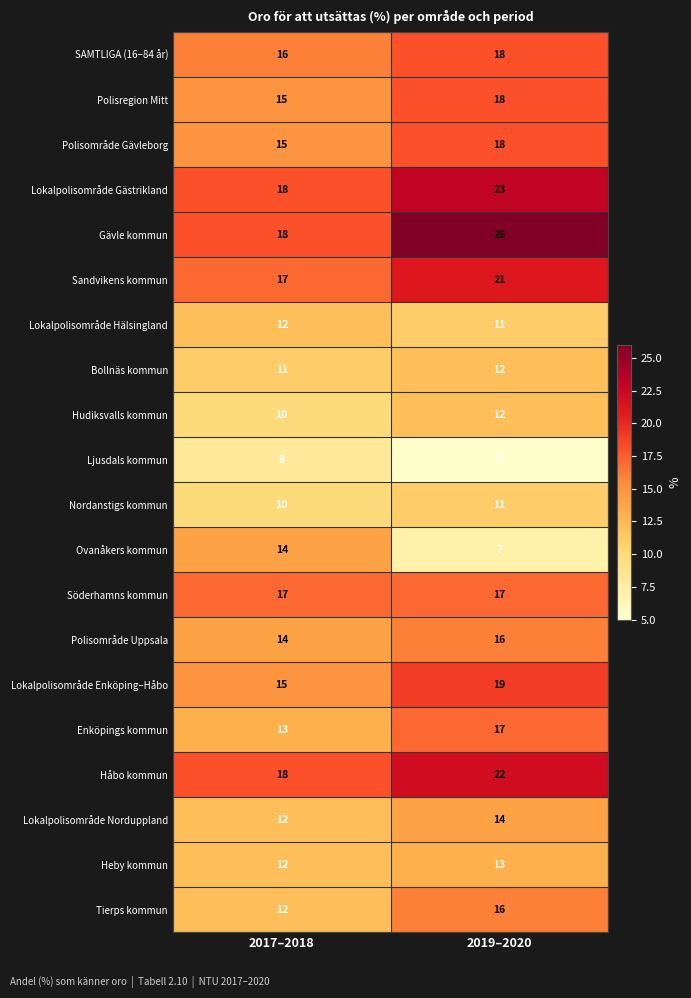

Between 2017–2018 and 2019–2020, which series saw the biggest shift?

Gävle kommun